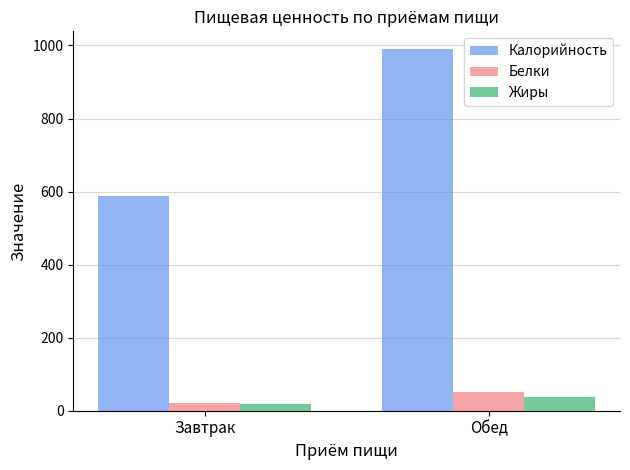

Between Завтрак and Обед, which series saw the biggest shift?

Калорийность